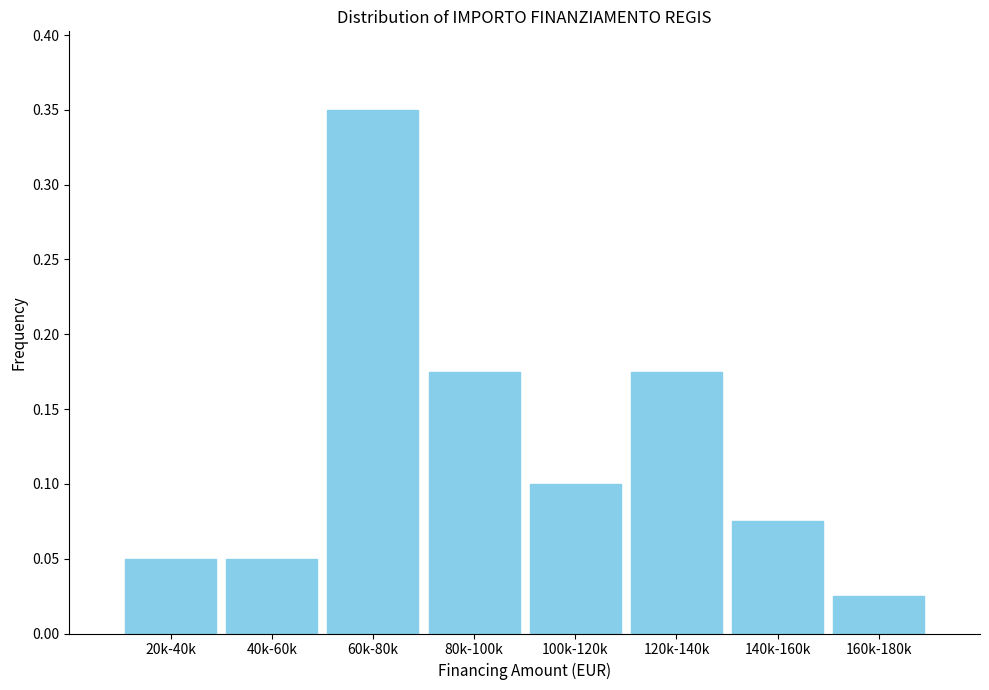

Is it true that the value at 20k-40k is 0.1?

True